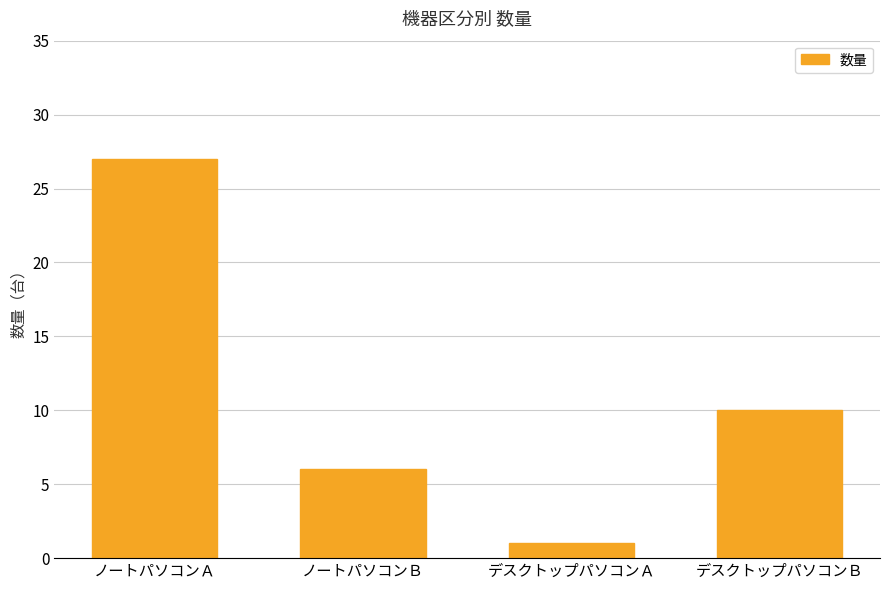

What is the greatest value displayed?

27